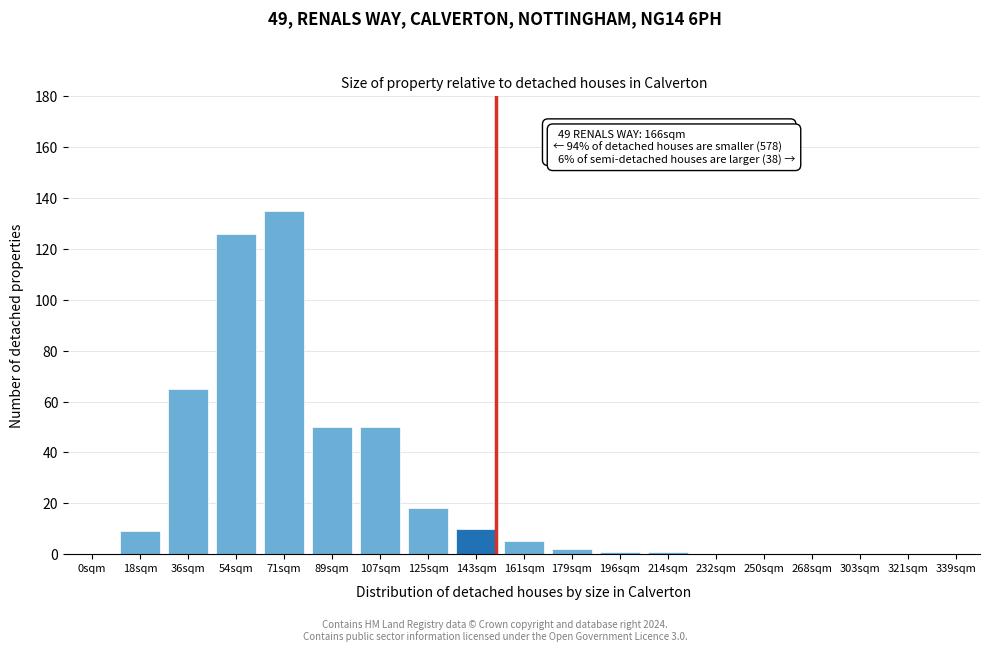

Reading right to left, extract all data points from this chart.

339sqm=0	321sqm=0	303sqm=0	268sqm=0	250sqm=0	232sqm=0	214sqm=1	196sqm=1	179sqm=2	161sqm=5	143sqm=10	125sqm=18	107sqm=50	89sqm=50	71sqm=135	54sqm=126	36sqm=65	18sqm=9	0sqm=0